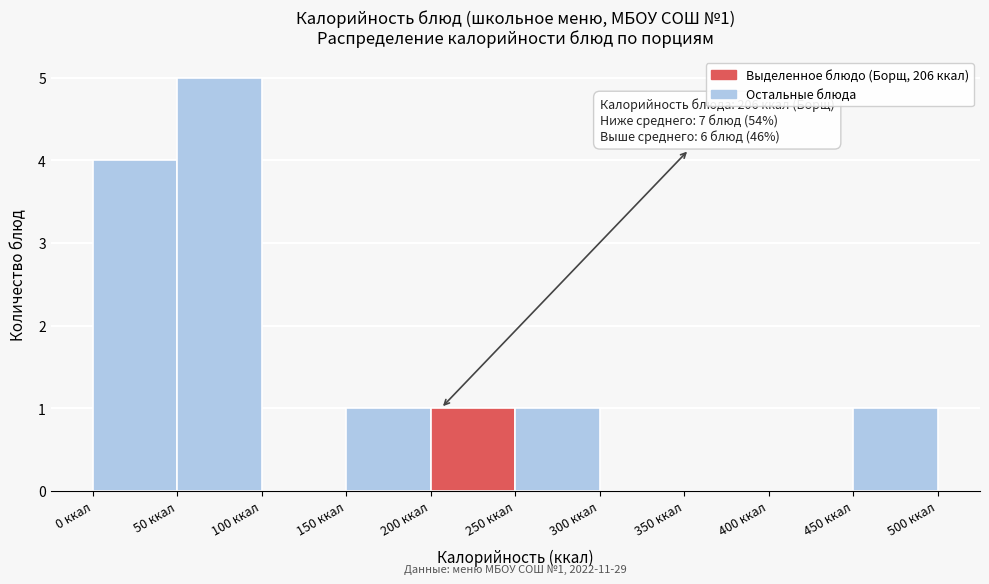

Which range on the x-axis has the tallest bar?

50 to 100